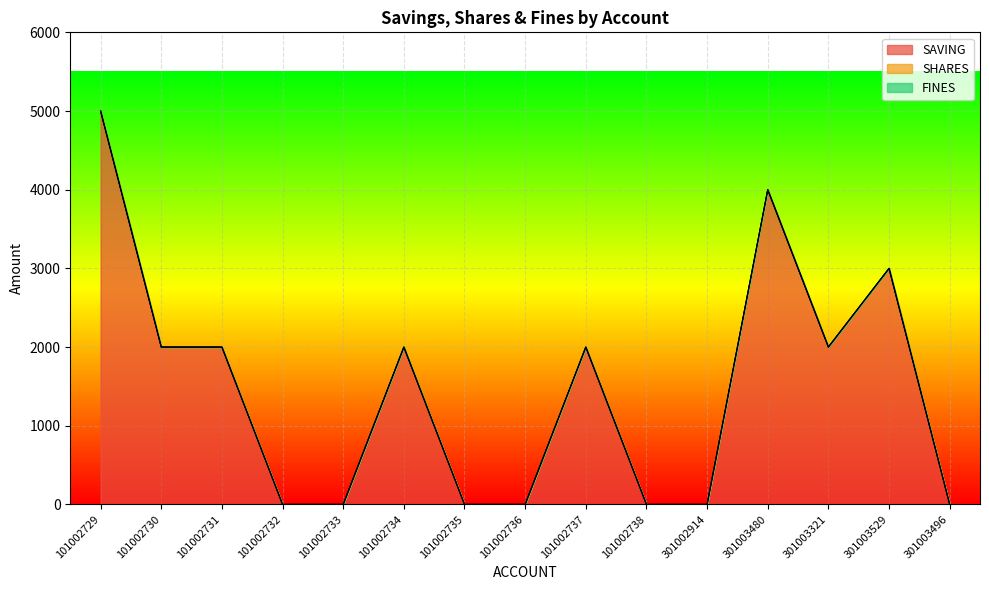

Which has a higher value, 101002736 or 301003496?

101002736